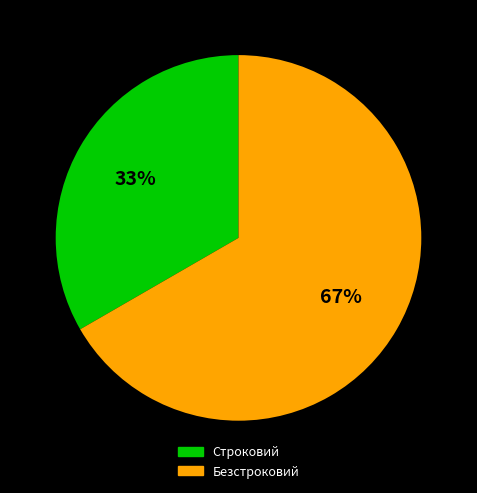

What is the ratio of the value at Безстроковий to the value at Строковий?

2.0